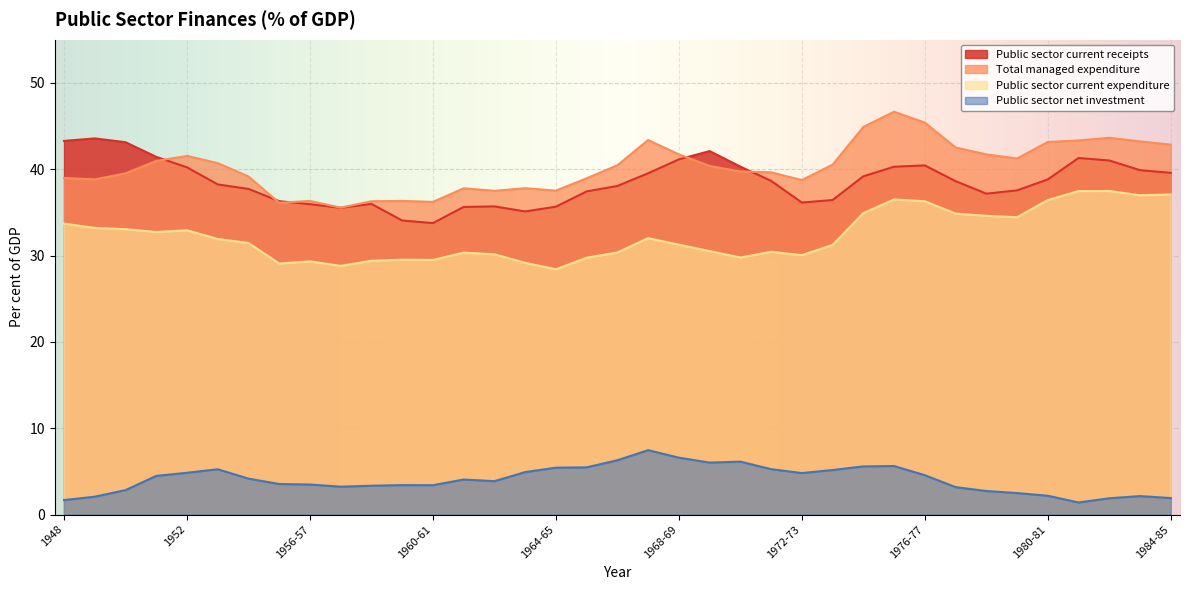

What is the value of the Public sector current expenditure point at the 28th from the left?

36.5